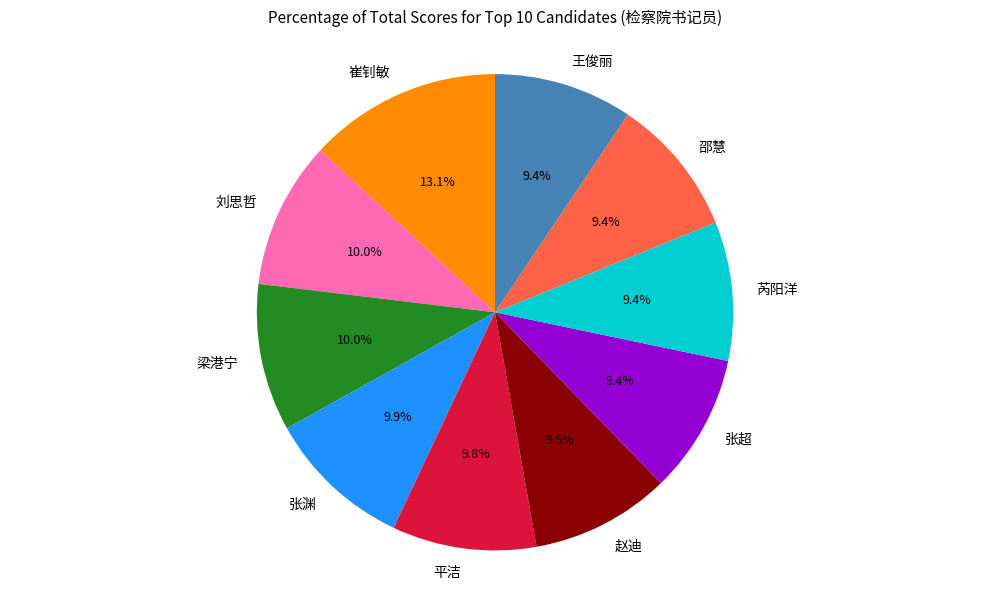

What is the total percentage of 刘思哲 and 张超?

19.4%